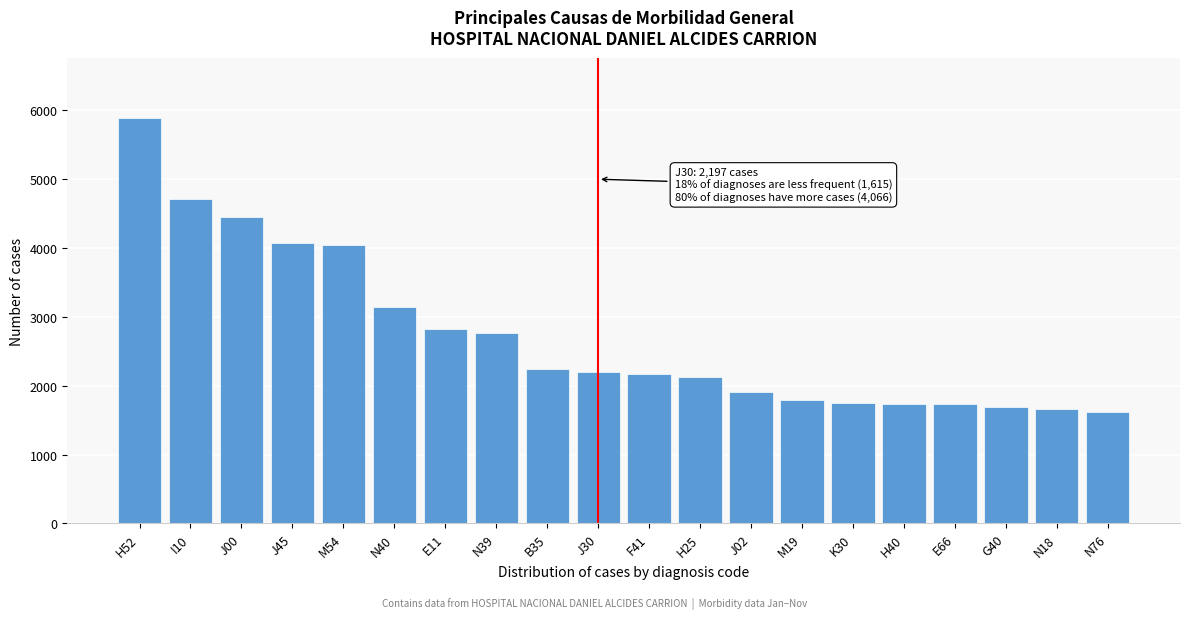

What is the average value?

2726